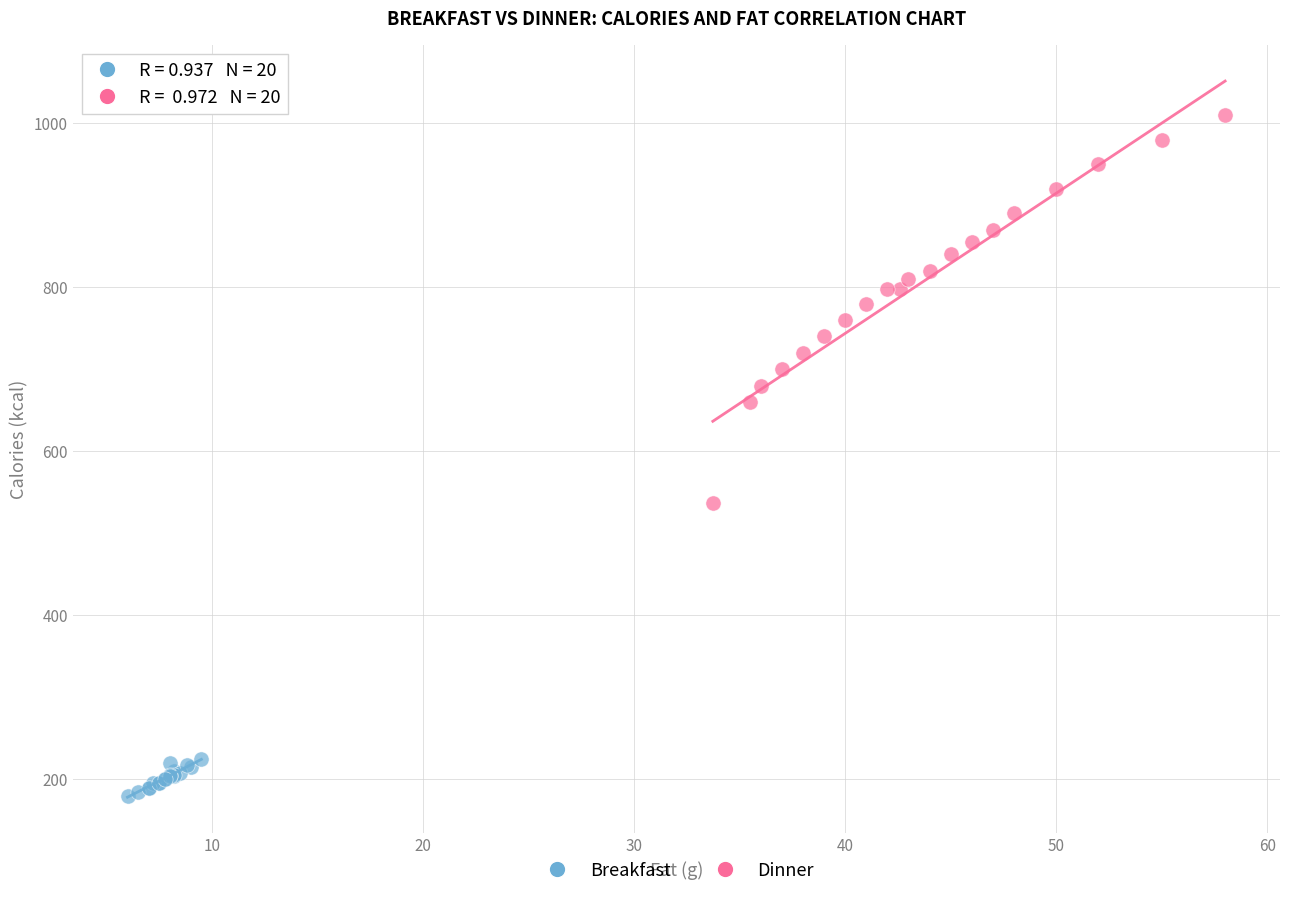

What are all the series names shown in the legend?

Breakfast, Dinner